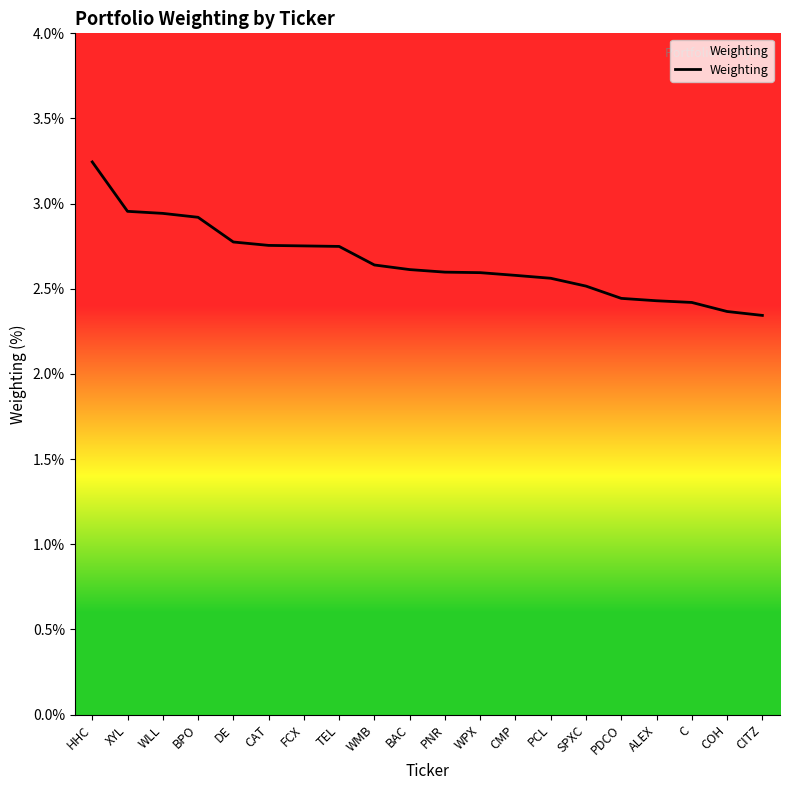

Between SPXC and DE, which is larger?

DE